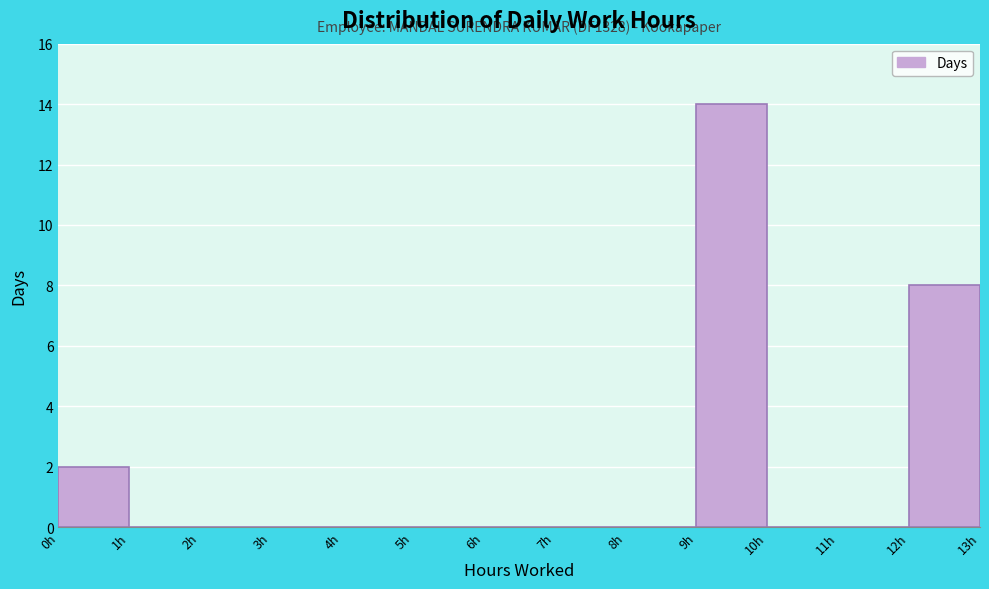

Over which range of the x-axis is the bar tallest?

9 to 10